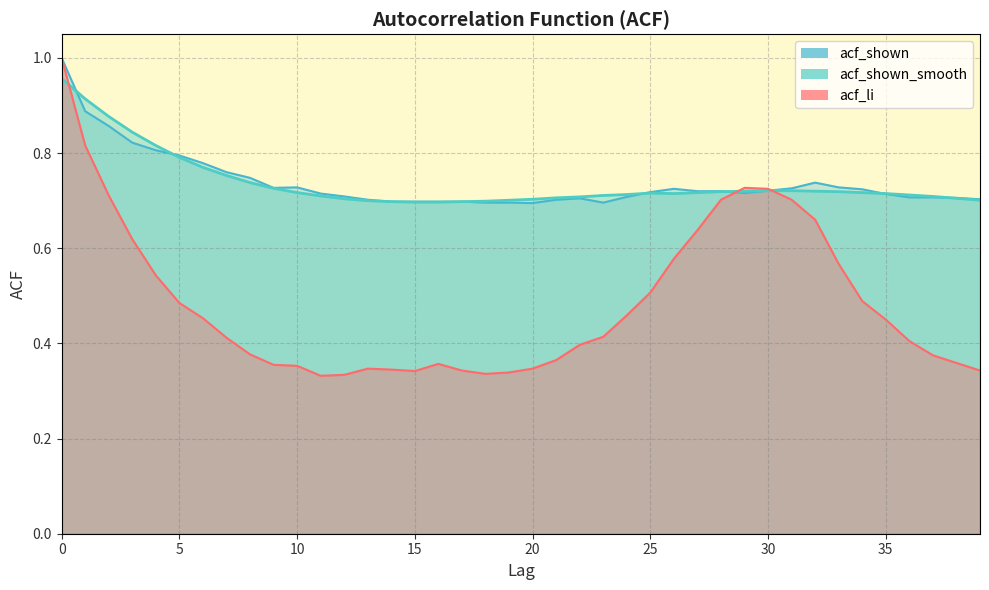

Reading right to left, extract all data points from this chart.

acf_li: 0.3	0.4	0.4	0.4	0.5	0.5	0.6	0.7	0.7	0.7	0.7	0.7	0.6	0.6	0.5	0.5	0.4	0.4	0.4	0.3	0.3	0.3	0.3	0.4	0.3	0.3	0.3	0.3	0.3	0.4	0.4	0.4	0.4	0.5	0.5	0.5	0.6	0.7	0.8	1.0
acf_shown_smooth: 0.7	0.7	0.7	0.7	0.7	0.7	0.7	0.7	0.7	0.7	0.7	0.7	0.7	0.7	0.7	0.7	0.7	0.7	0.7	0.7	0.7	0.7	0.7	0.7	0.7	0.7	0.7	0.7	0.7	0.7	0.7	0.7	0.8	0.8	0.8	0.8	0.8	0.9	0.9	1.0
acf_shown: 0.7	0.7	0.7	0.7	0.7	0.7	0.7	0.7	0.7	0.7	0.7	0.7	0.7	0.7	0.7	0.7	0.7	0.7	0.7	0.7	0.7	0.7	0.7	0.7	0.7	0.7	0.7	0.7	0.7	0.7	0.7	0.7	0.8	0.8	0.8	0.8	0.8	0.9	0.9	1.0